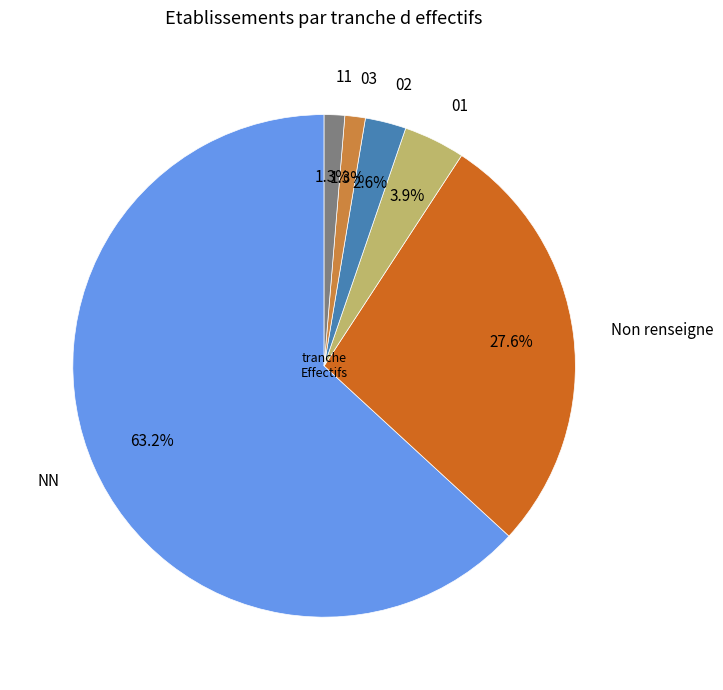

Approximately how many times larger is the value at 11 compared to 03?

1.0